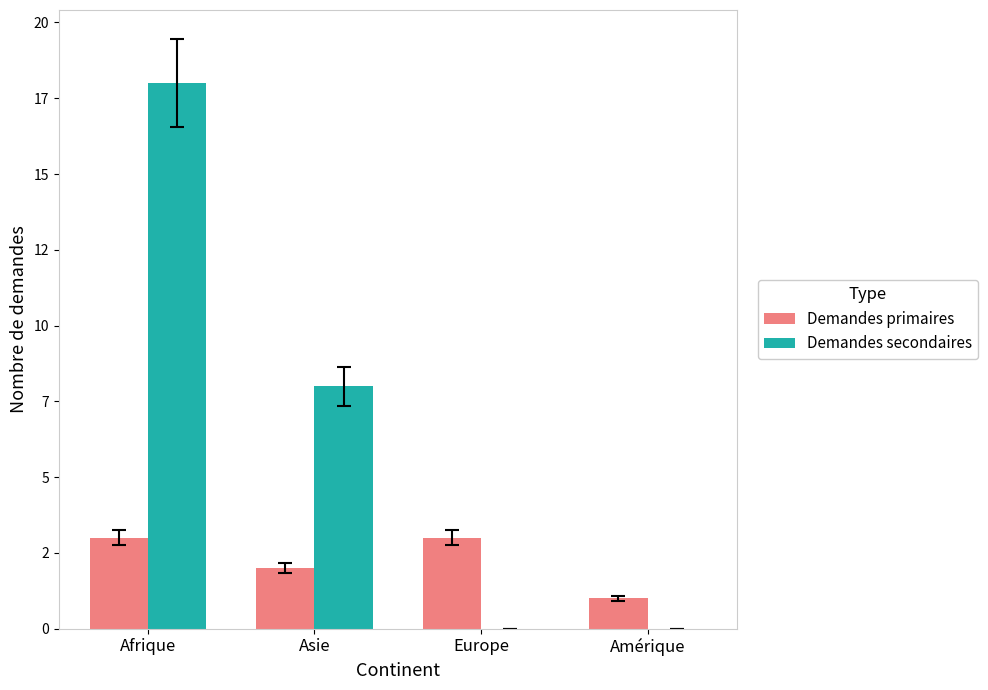

The value of Demandes primaires at Amérique is 1. True or false?

True